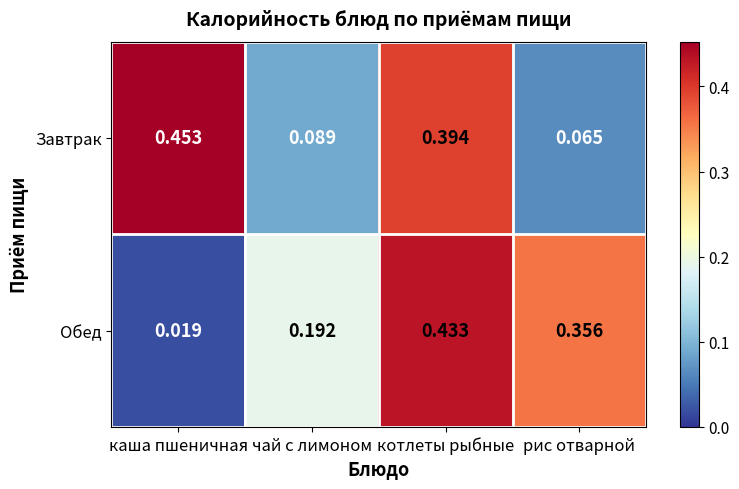

Where is Завтрак nearest to the value 0?

рис отварной